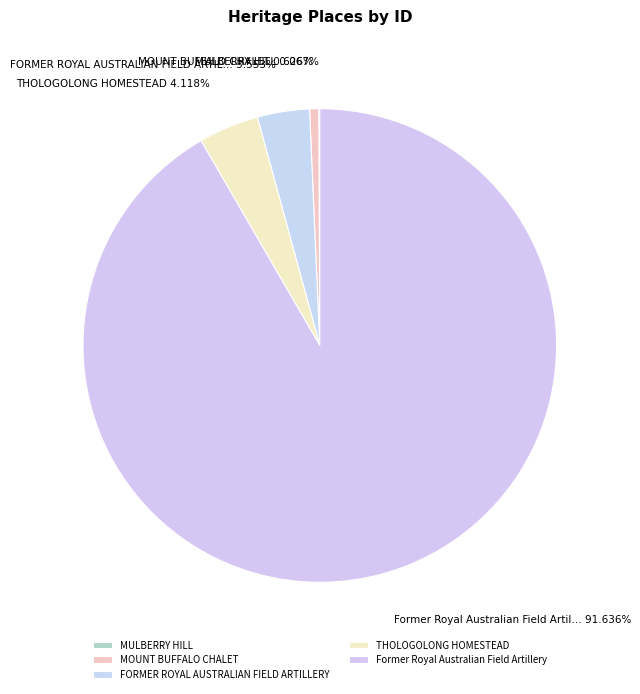

Count the number of slices in the pie.

5